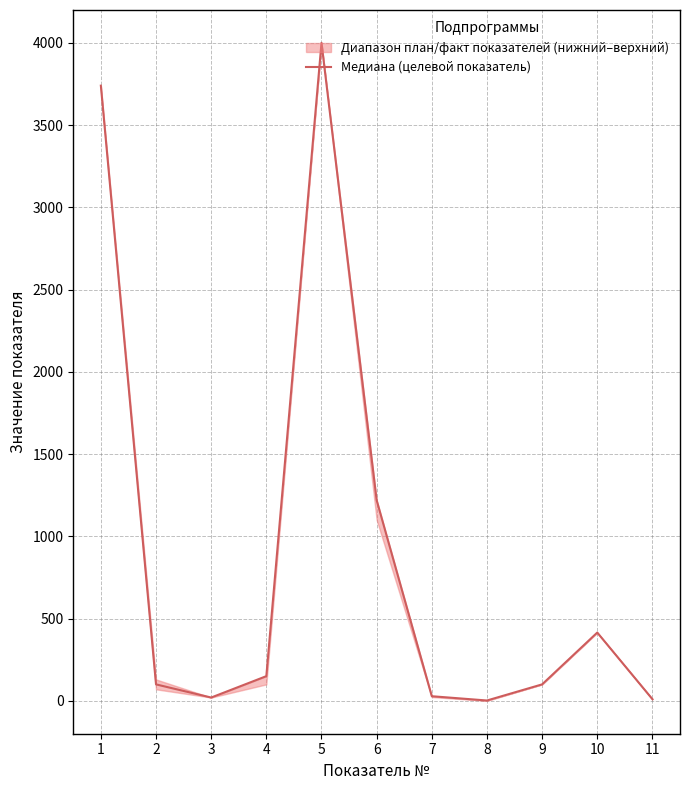

What is the ratio of the value at 1 to the value at 4?

24.9